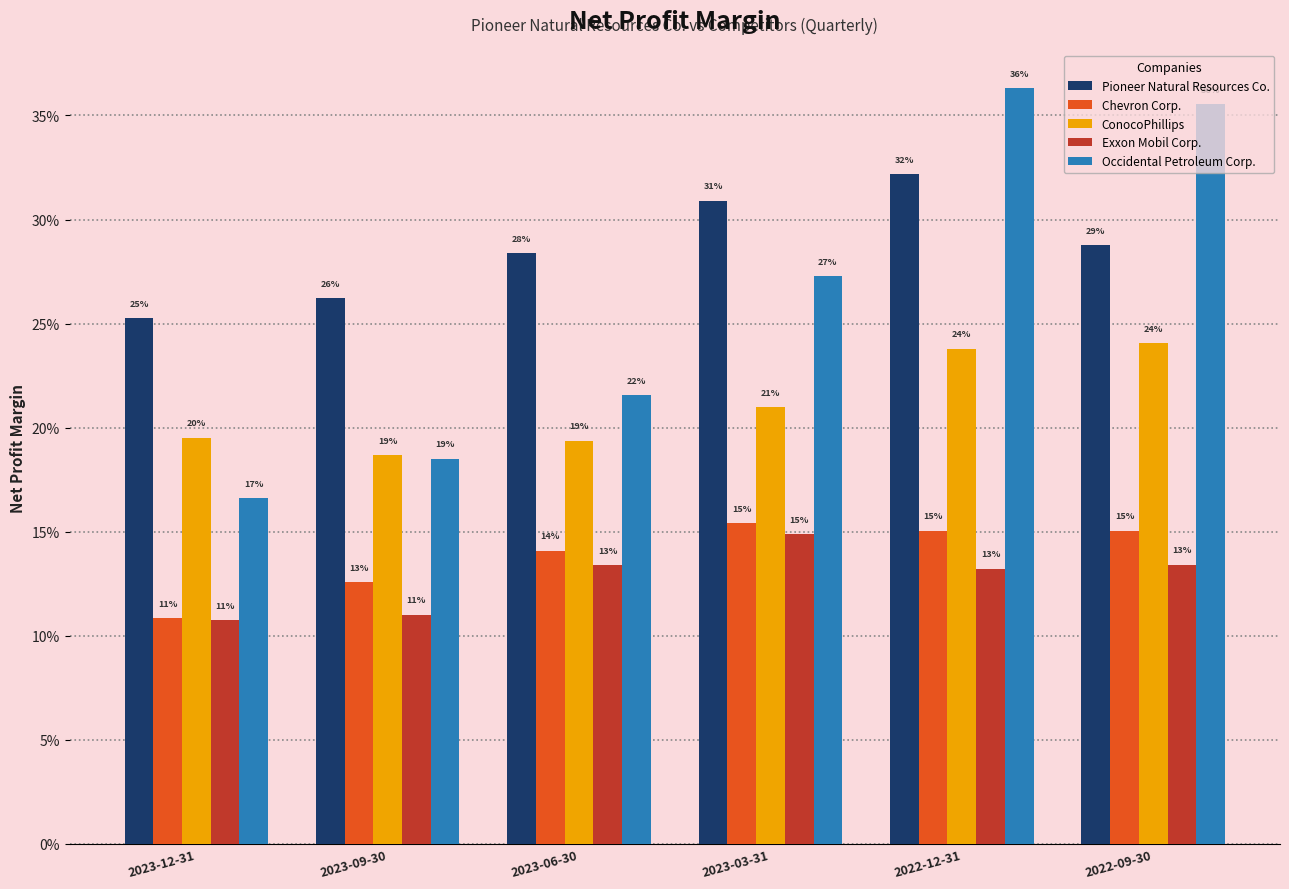

What are all the series names shown in the legend?

Pioneer Natural Resources Co., Chevron Corp., ConocoPhillips, Exxon Mobil Corp., Occidental Petroleum Corp.